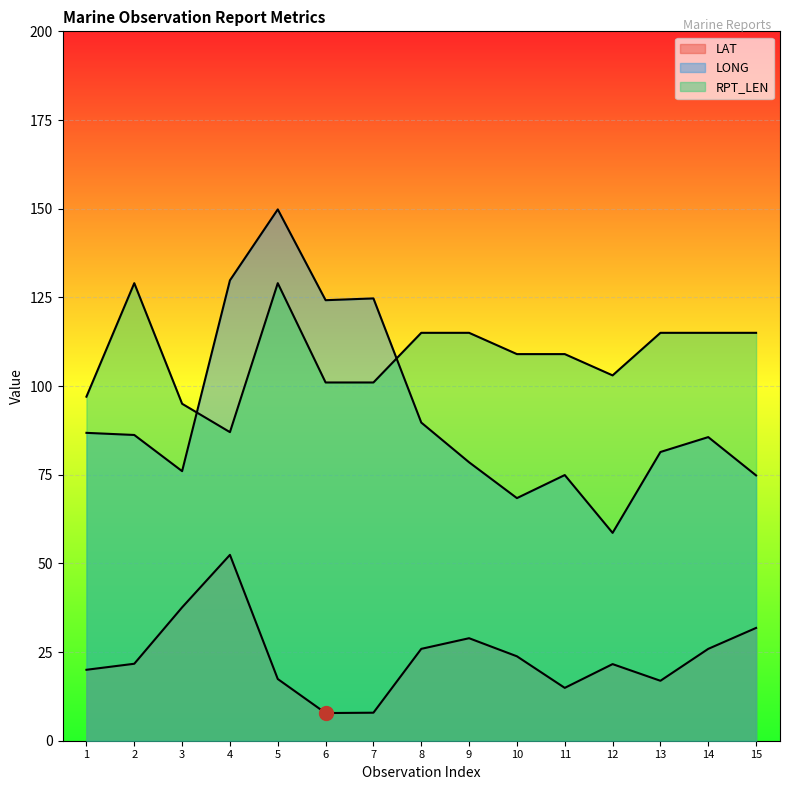

Is it true that LAT equals 11.0 at 9?

False